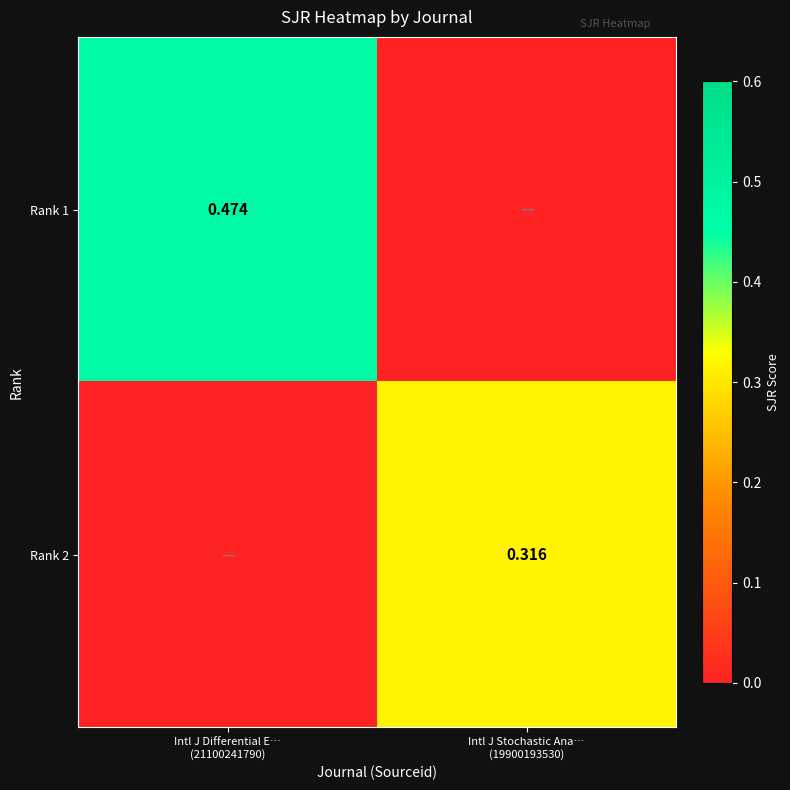

What is the sum of the Rank 2 values at Intl J Differential E… (21100241790) and Intl J Stochastic Ana… (19900193530)?

0.3